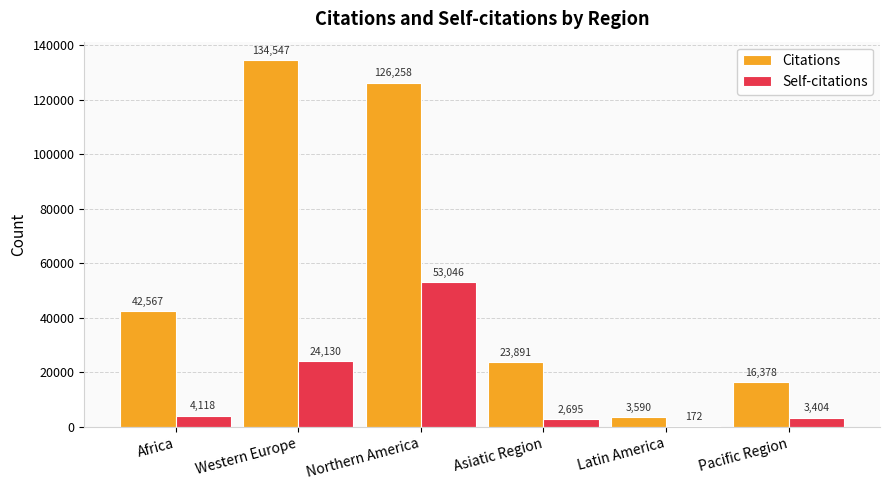

What is the approximate value of Citations at Africa?

42567